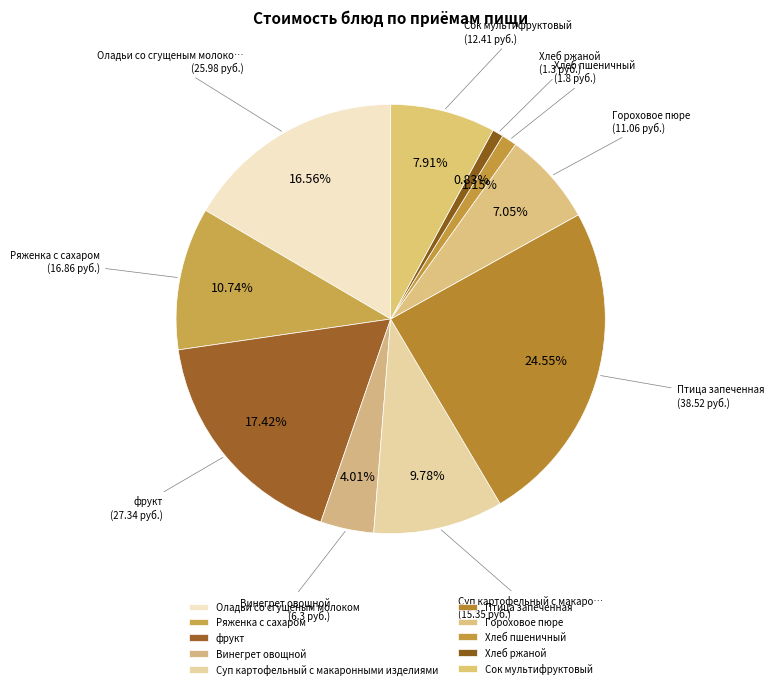

To the nearest percent, what percentage of the pie is Хлеб пшеничный?

1%